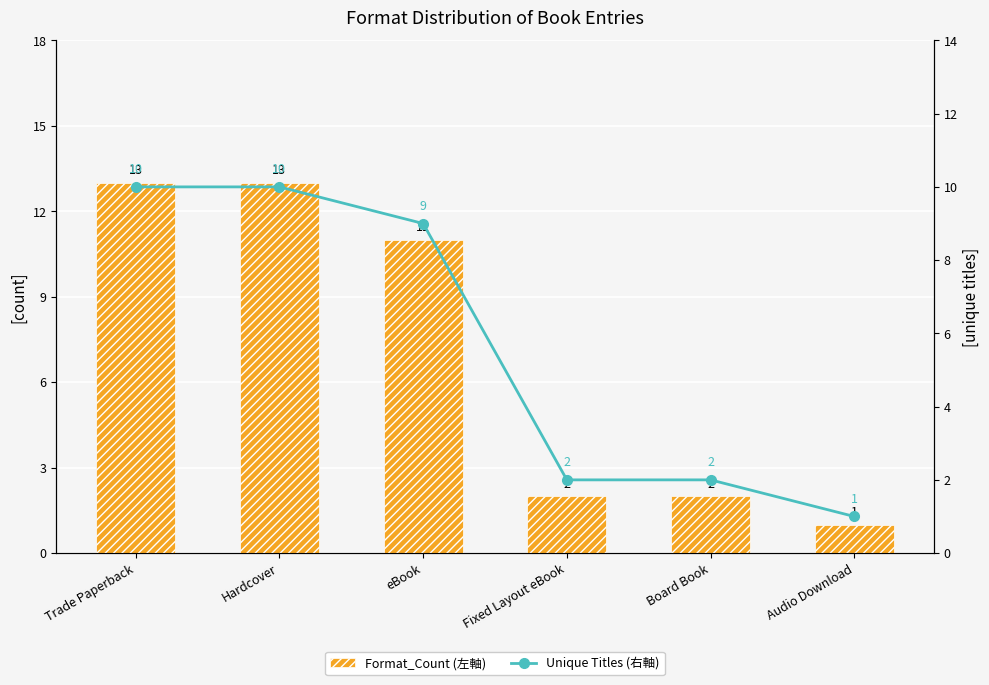

Which category has the highest value in the Format_Count (左軸) series?

Trade Paperback